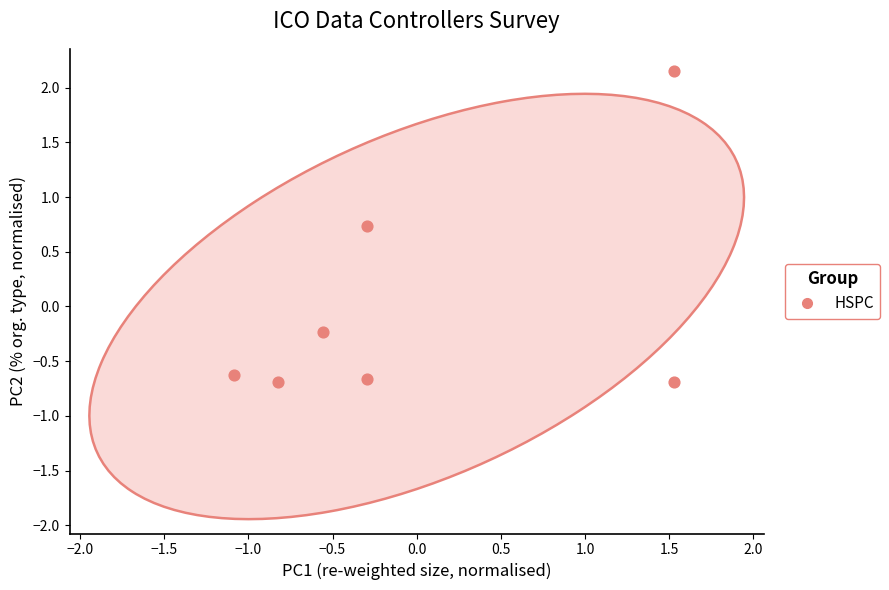

What is the range of Y values (max minus min)?

2.8